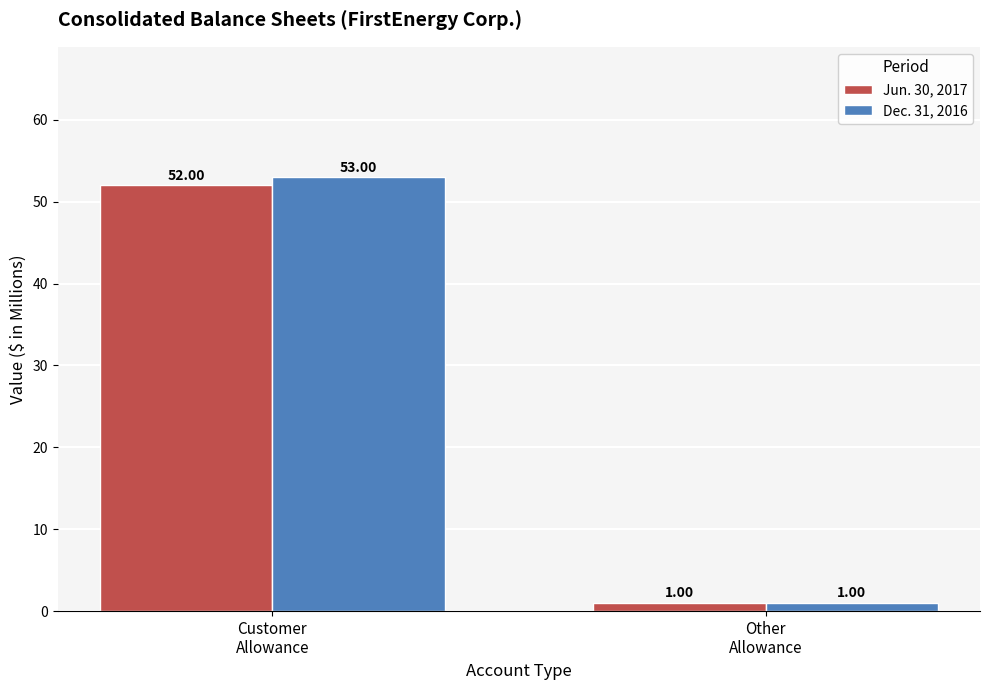

Reading left to right, extract all data points from this chart.

Jun. 30, 2017: Customer
Allowance=52	Other
Allowance=1
Dec. 31, 2016: Customer
Allowance=53	Other
Allowance=1